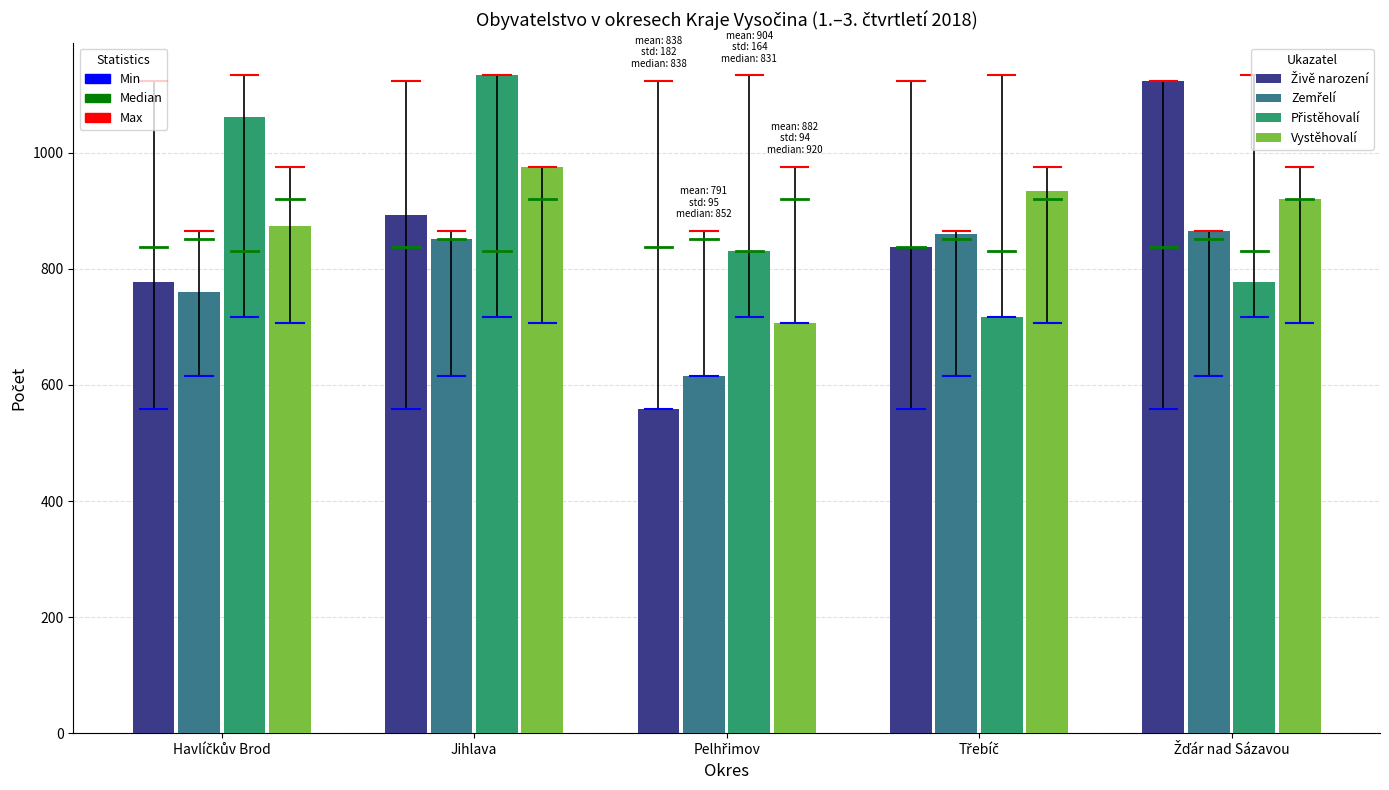

What is the total value across all series at Jihlava?

3853